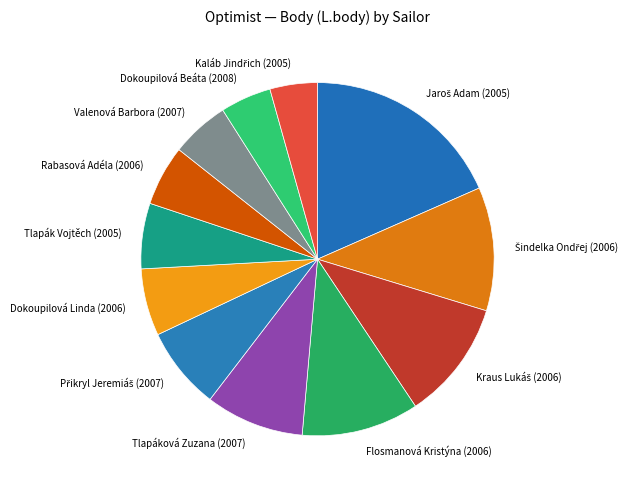

Is the sum of Tlapák Vojtěch (2005) and Rabasová Adéla (2006) greater than half?

No